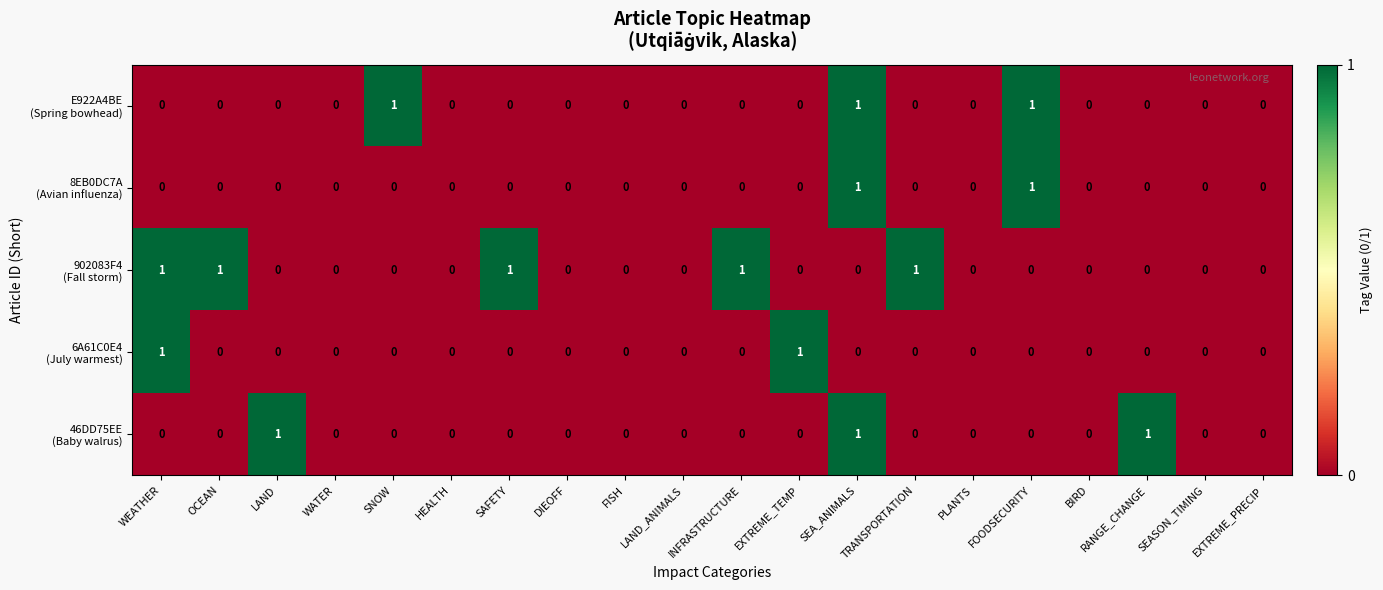

Count the number of categories in the chart.

20